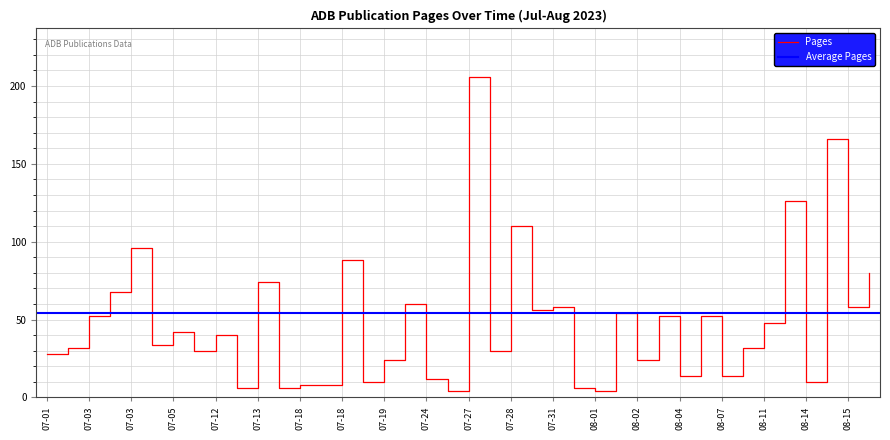

At which label is the value closest to 105?

07-28